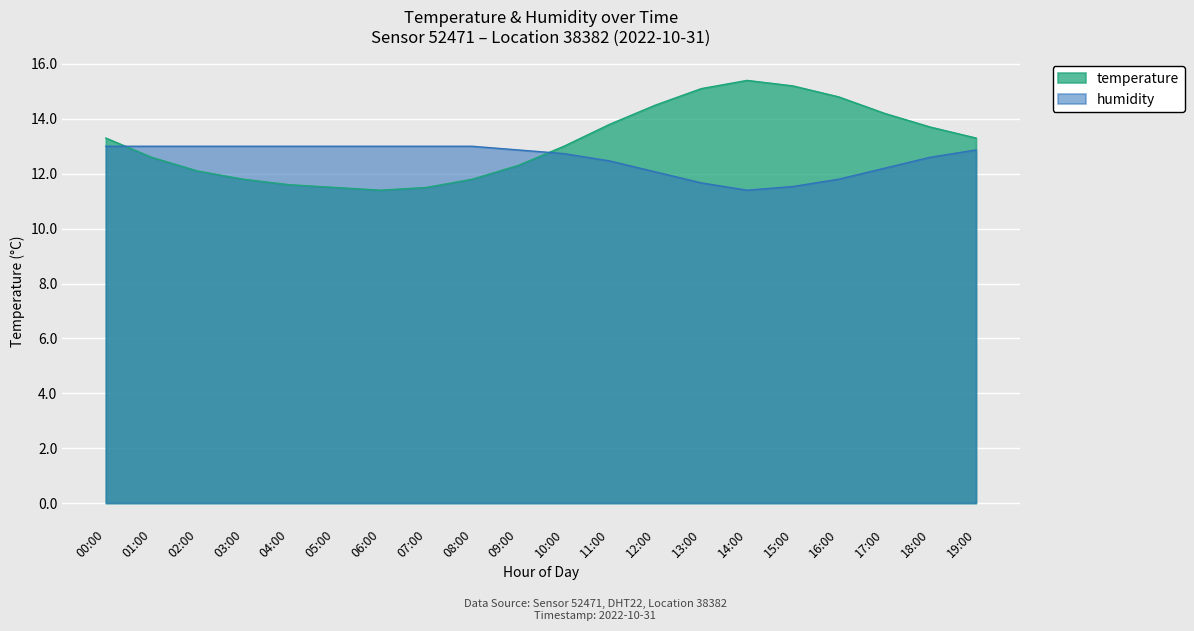

What is the difference between the highest and lowest values at 12:00?

2.4